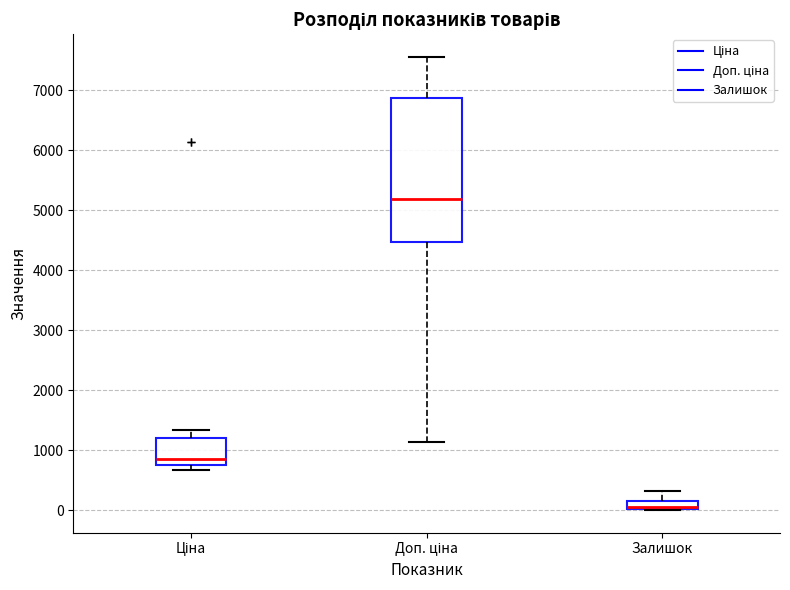

Which box has the lowest median line?

Залишок